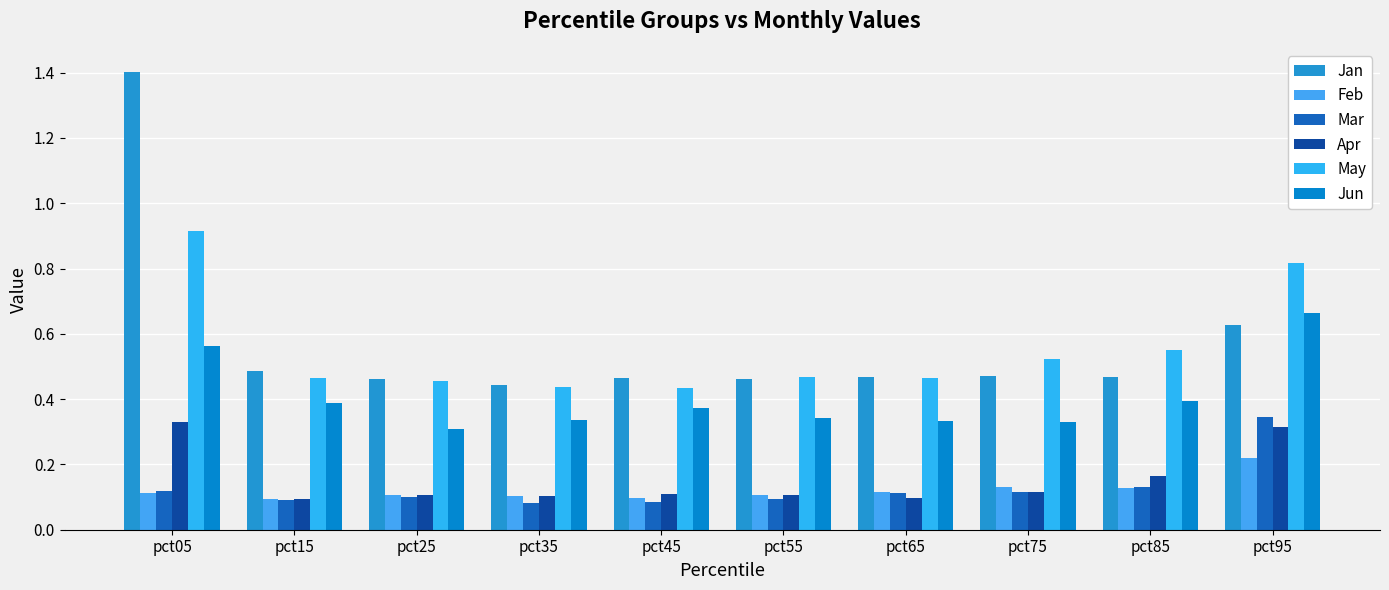

Which series has the largest total across all categories?

Jan